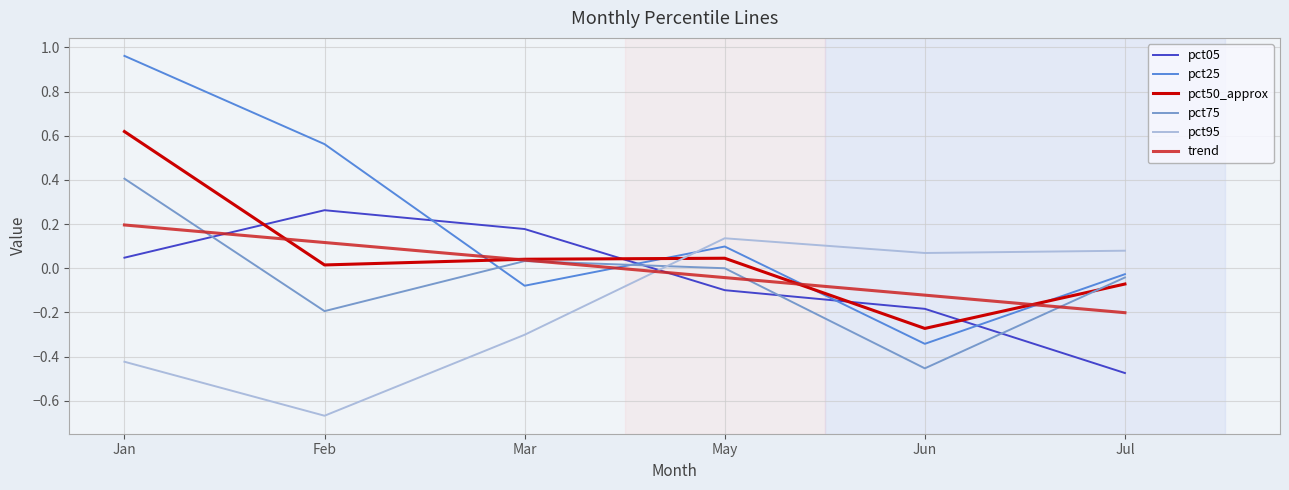

True or false: pct25 and pct95 intersect in this chart.

True